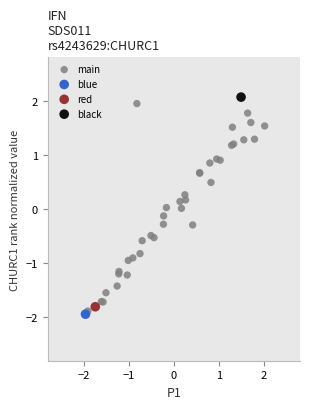

What are all the series names shown in the legend?

main, blue, red, black